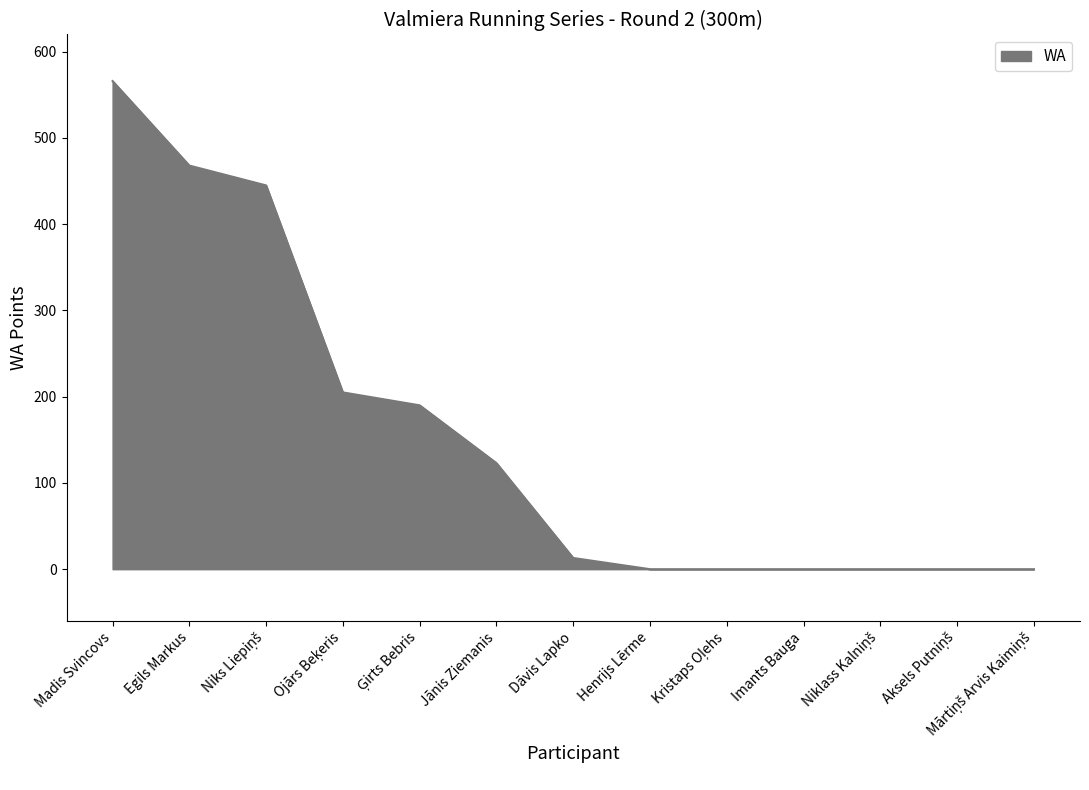

The chart shows a value of 13 at Dāvis Lapko. True or false?

True